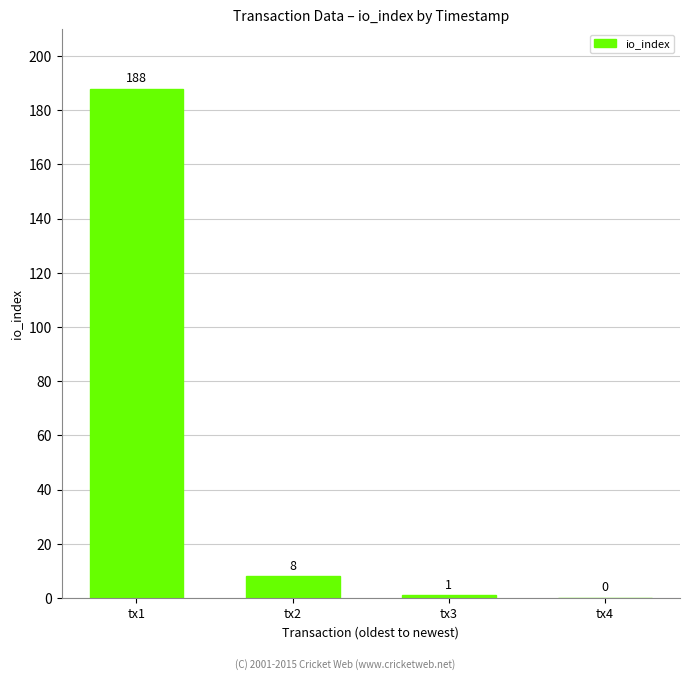

What is the sum of the values at tx1 and tx3?

189